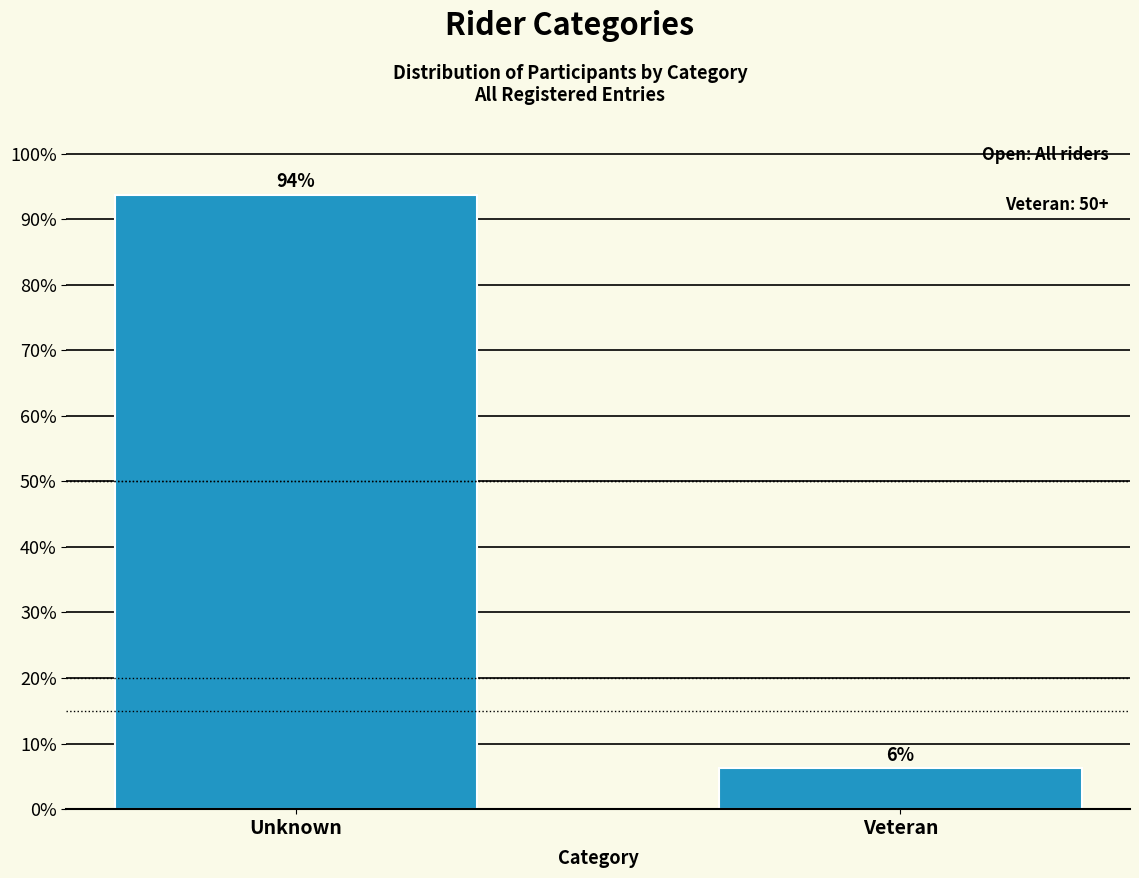

What is the sum of the values at Veteran and Unknown?

100.0